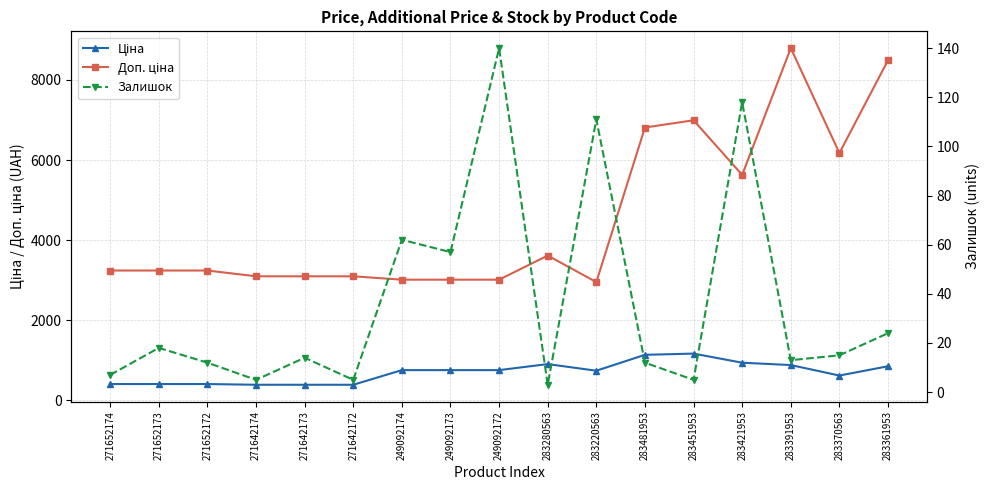

True or false: Залишок and Ціна cross at least once.

False